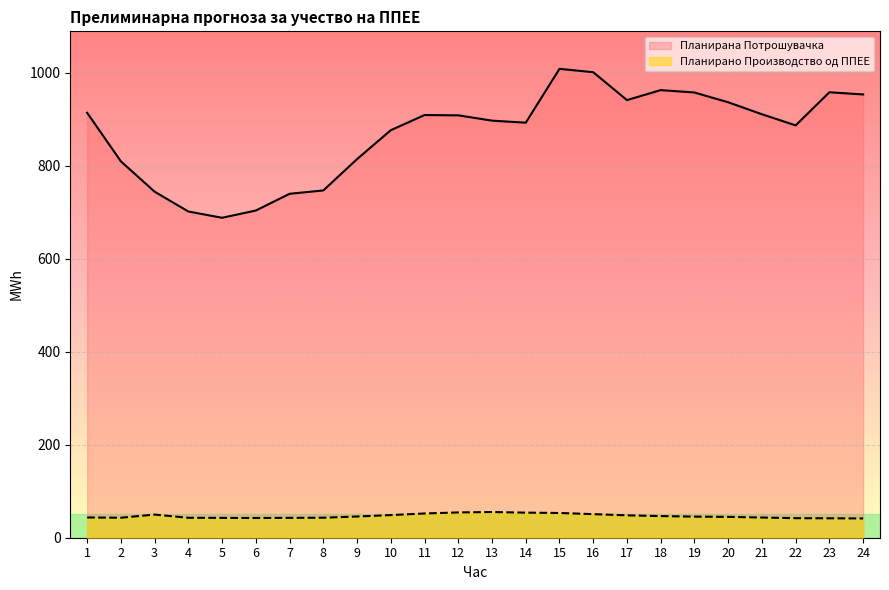

True or false: Планирано Производство од ППЕЕ and Планирана Потрошувачка cross at least once.

False